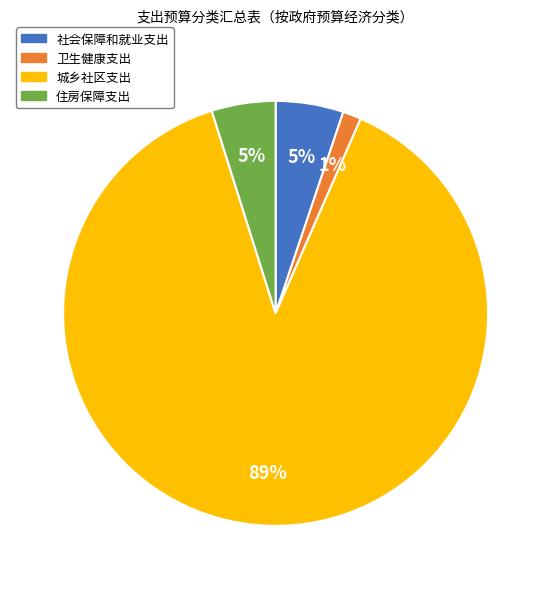

Between 社会保障和就业支出 and 卫生健康支出, which is larger?

社会保障和就业支出